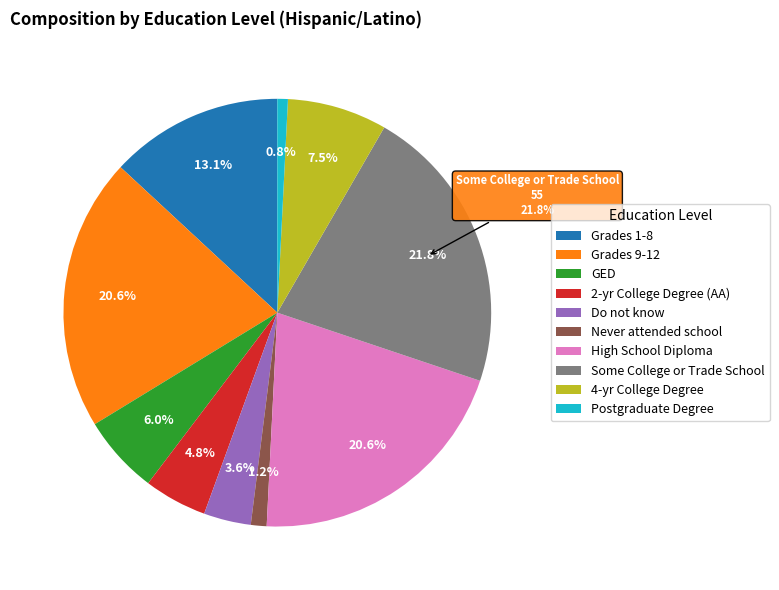

True or false: 4-yr College Degree accounts for 8% of the total.

True